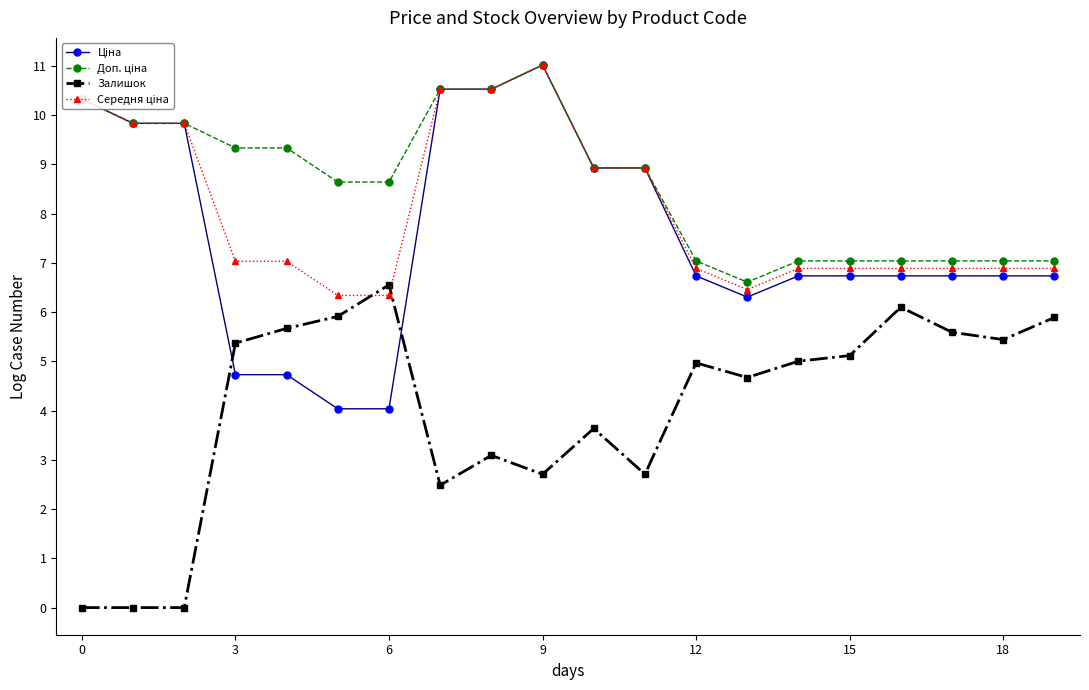

What is the highest value of the Залишок series?

6.6